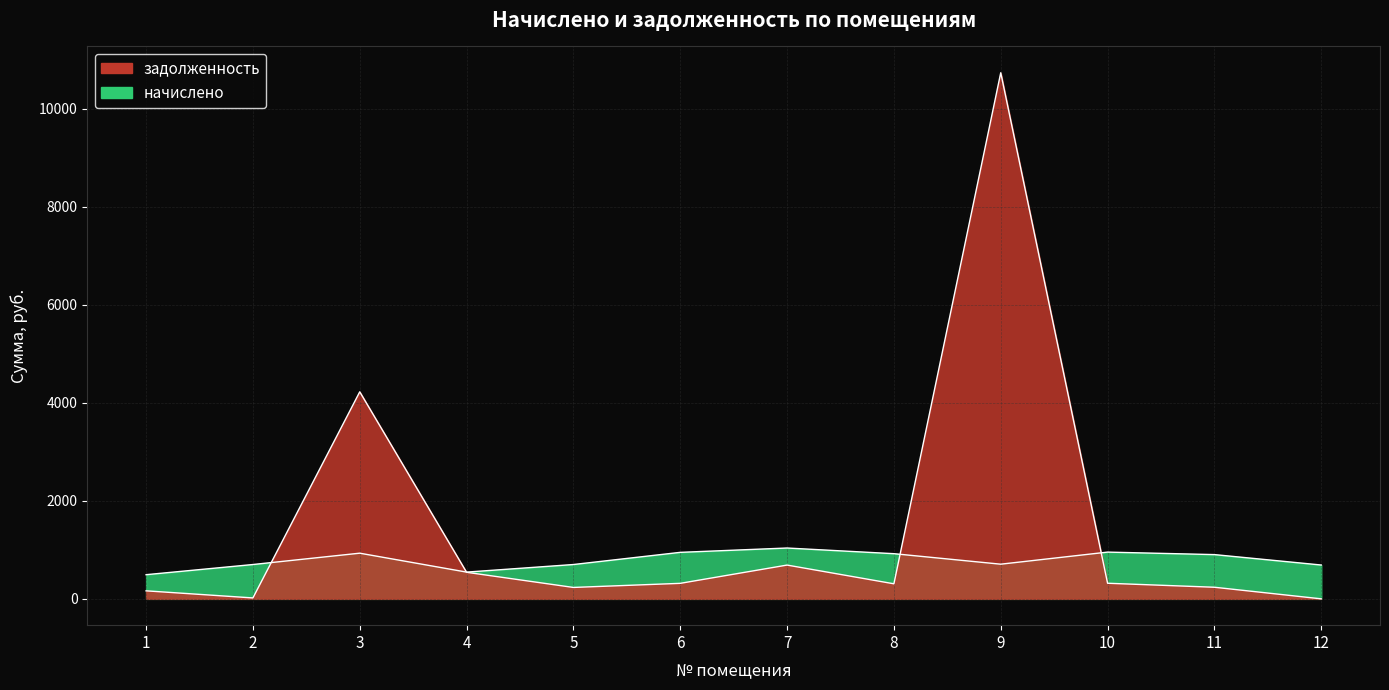

The задолженность series shows 689.6 at 7. True or false?

True